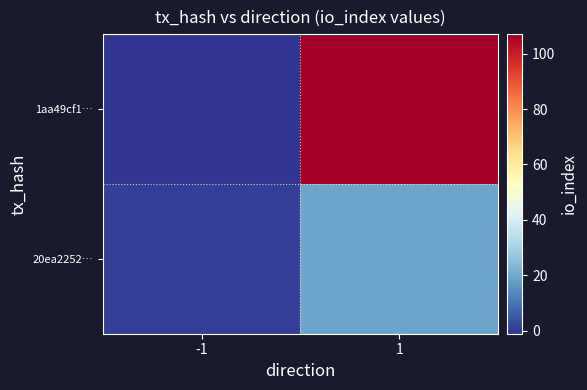

Which series has the widest spread of values?

1aa49cf1…